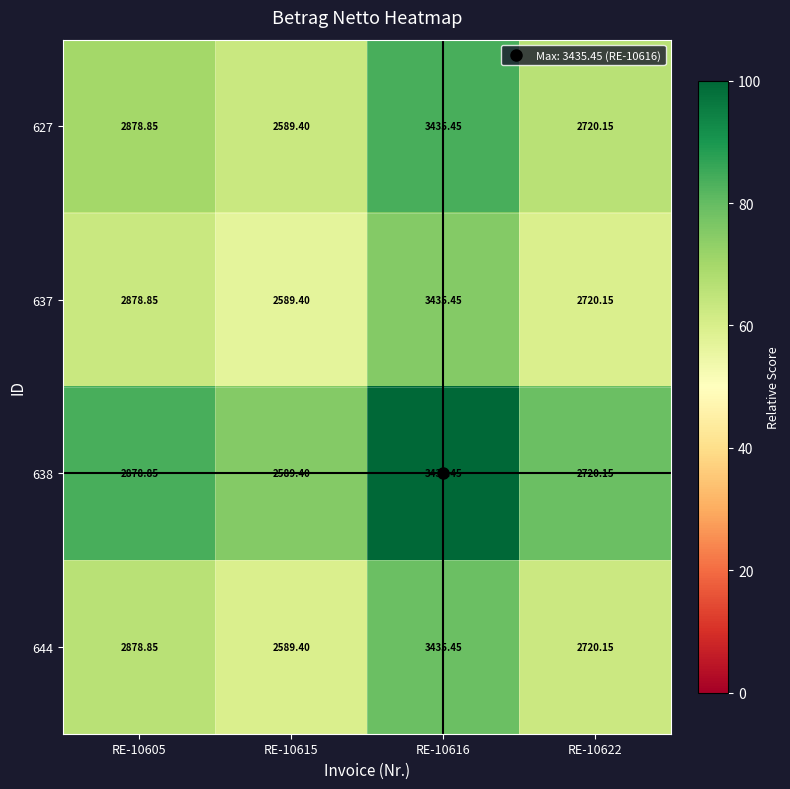

How many categories are shown in the chart?

4